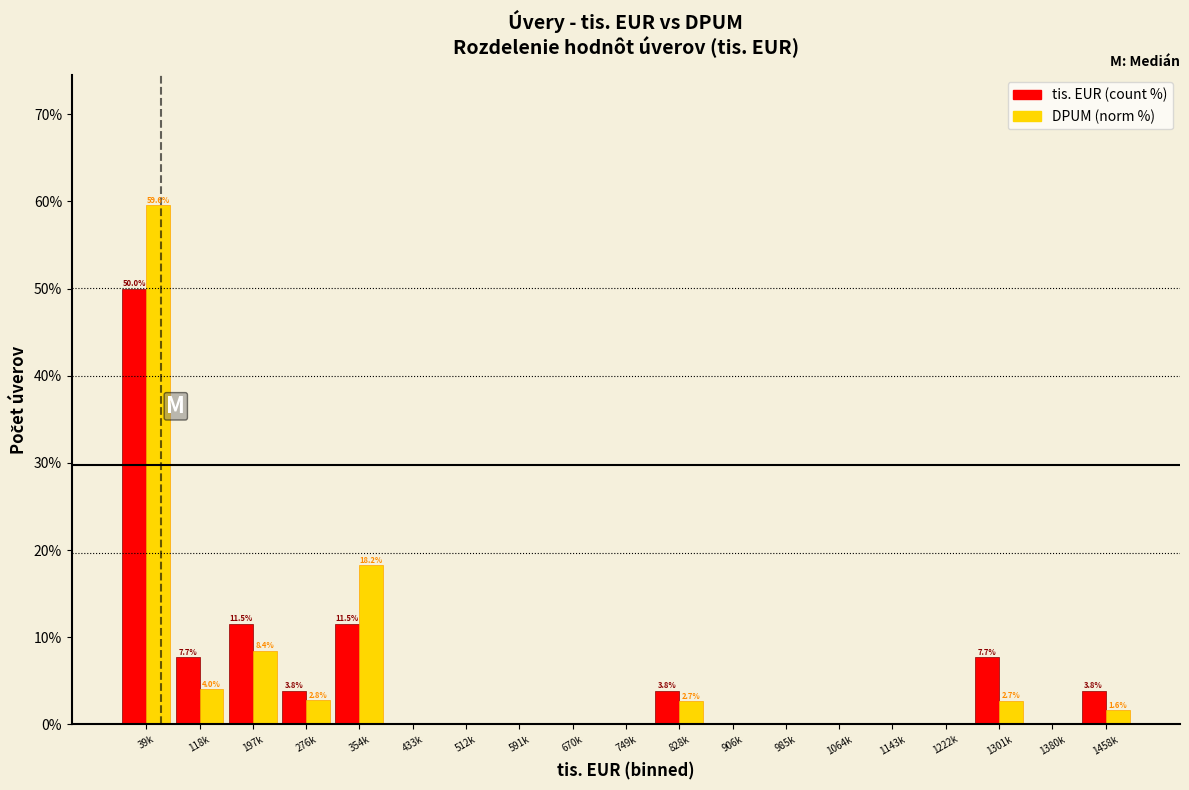

The tis. EUR (count %) series shows 6.9 at 276k. True or false?

False